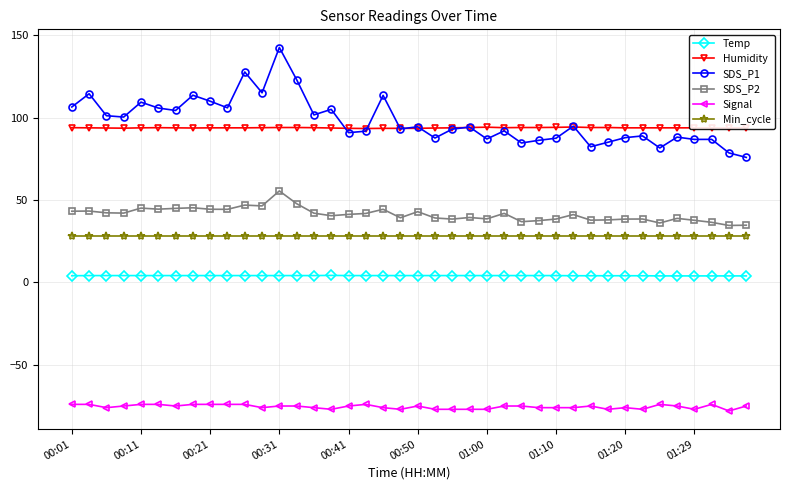

Count the number of categories in the chart.

40